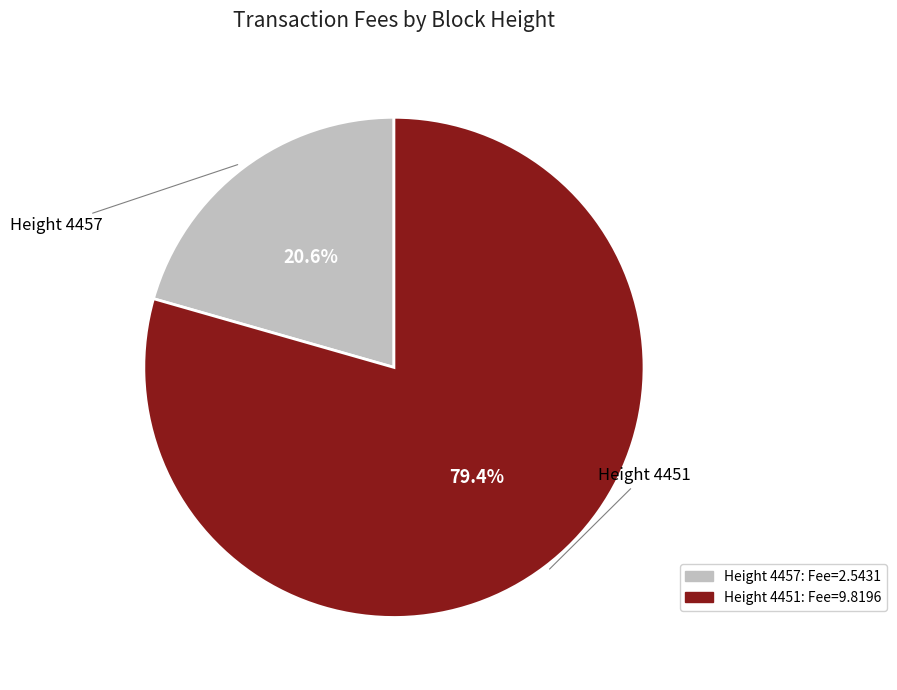

Is there any slice that represents more than half of the pie?

Yes